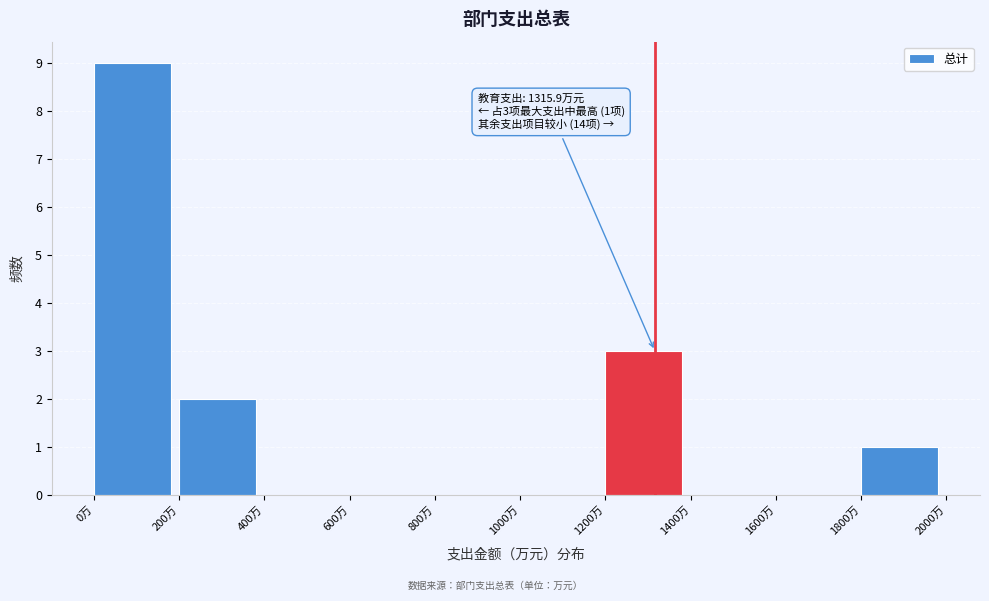

Over which range of the x-axis is the bar tallest?

0 to 200